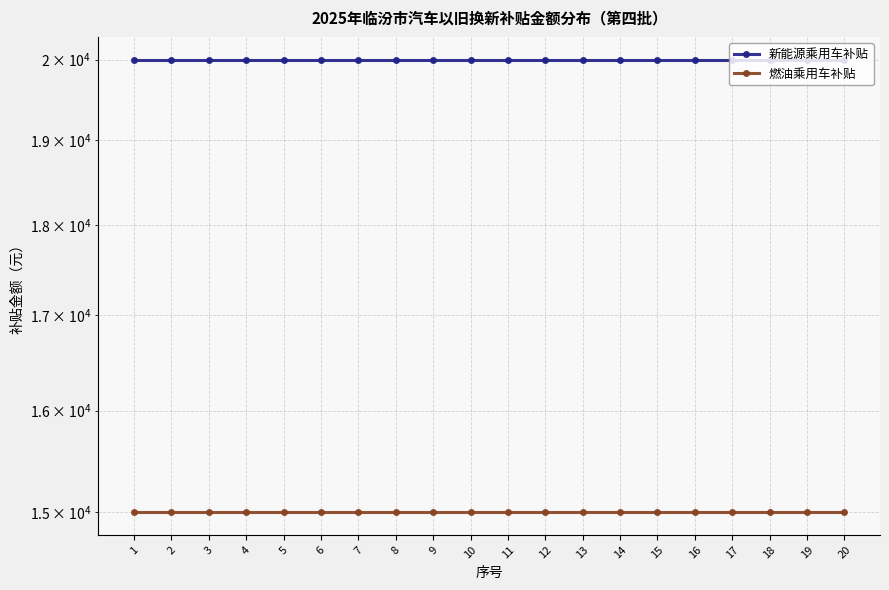

Which category has the lowest value in the 新能源乘用车补贴 series?

1